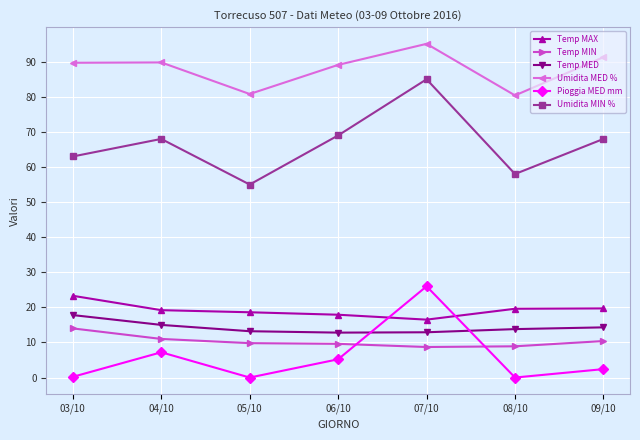

How many Temp MIN values are between 8 and 11?

6